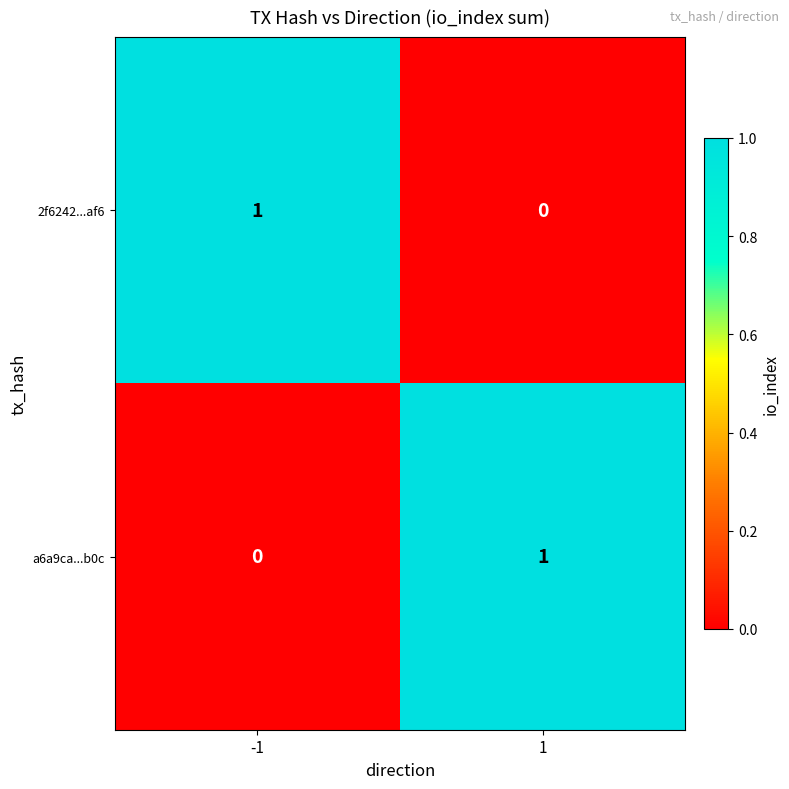

The 2f6242...af6 series shows 1 at -1. True or false?

True